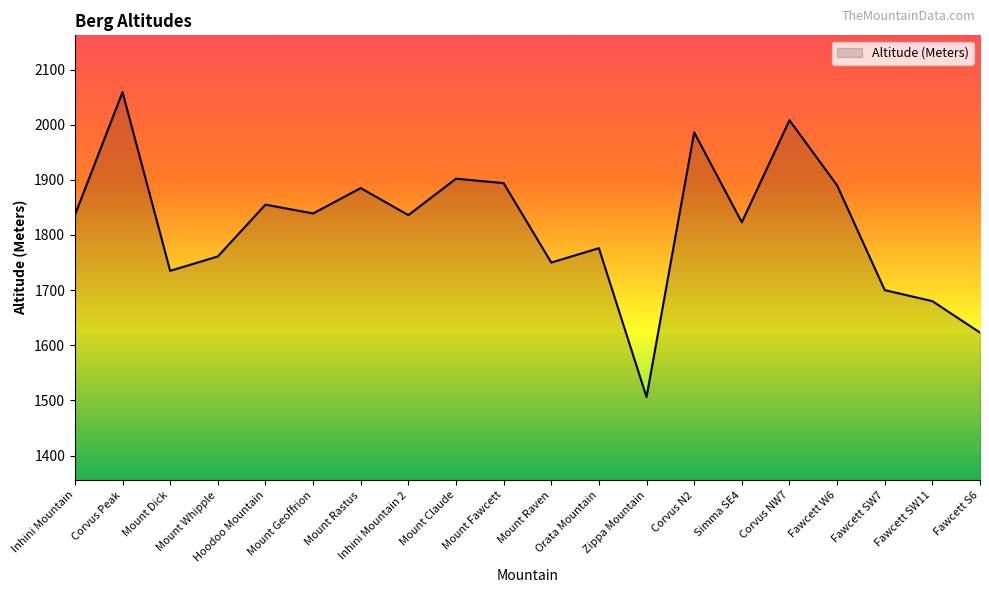

What is the ratio of the value at Inhini Mountain to the value at Mount Fawcett?

1.0